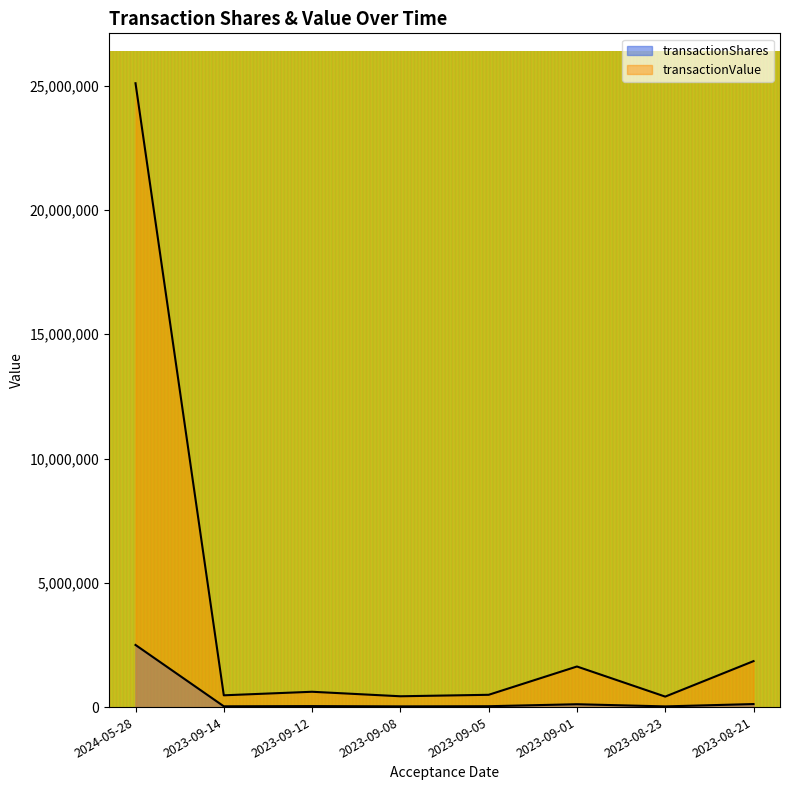

True or false: transactionValue and transactionShares cross at least once.

False